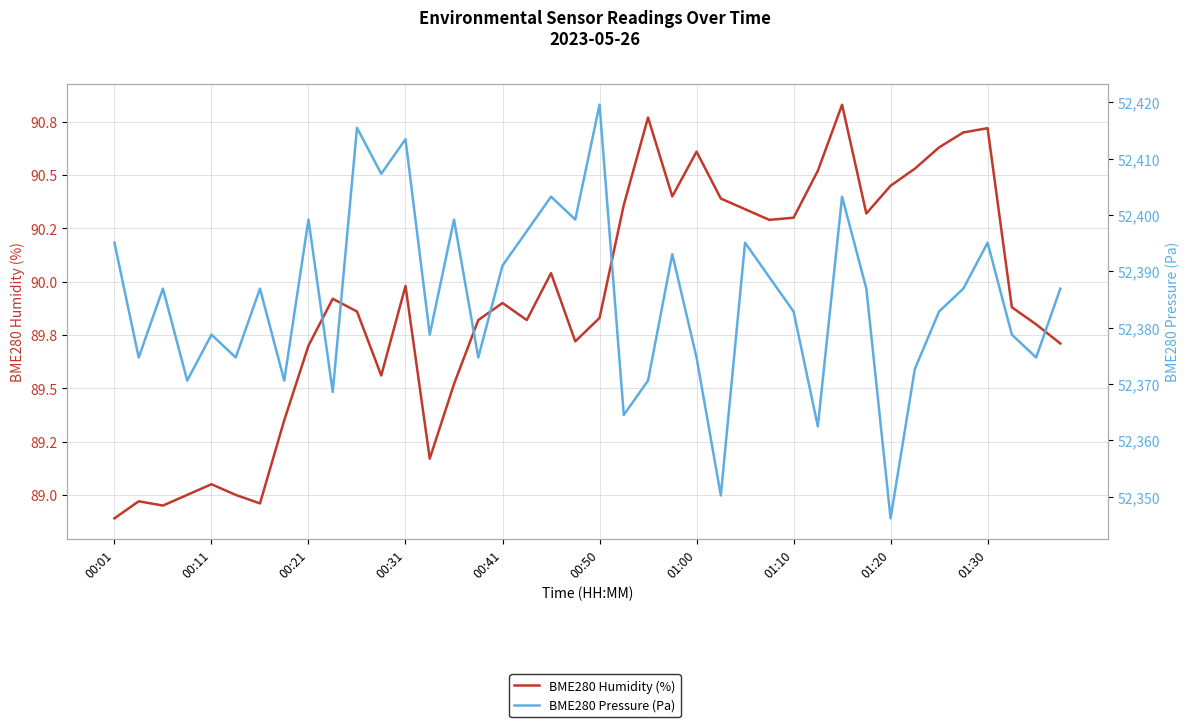

Is it true that BME280 Humidity (%) equals 123.4 at 01:30?

False